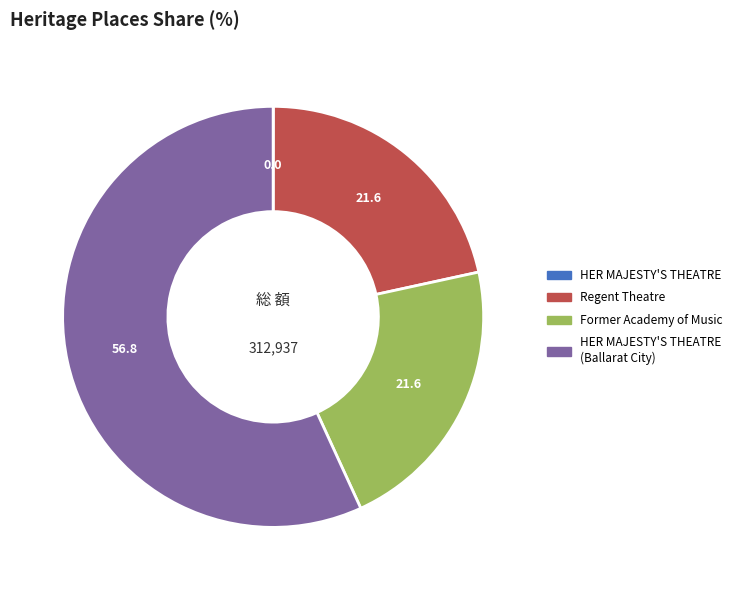

Is there a majority slice in this chart?

Yes